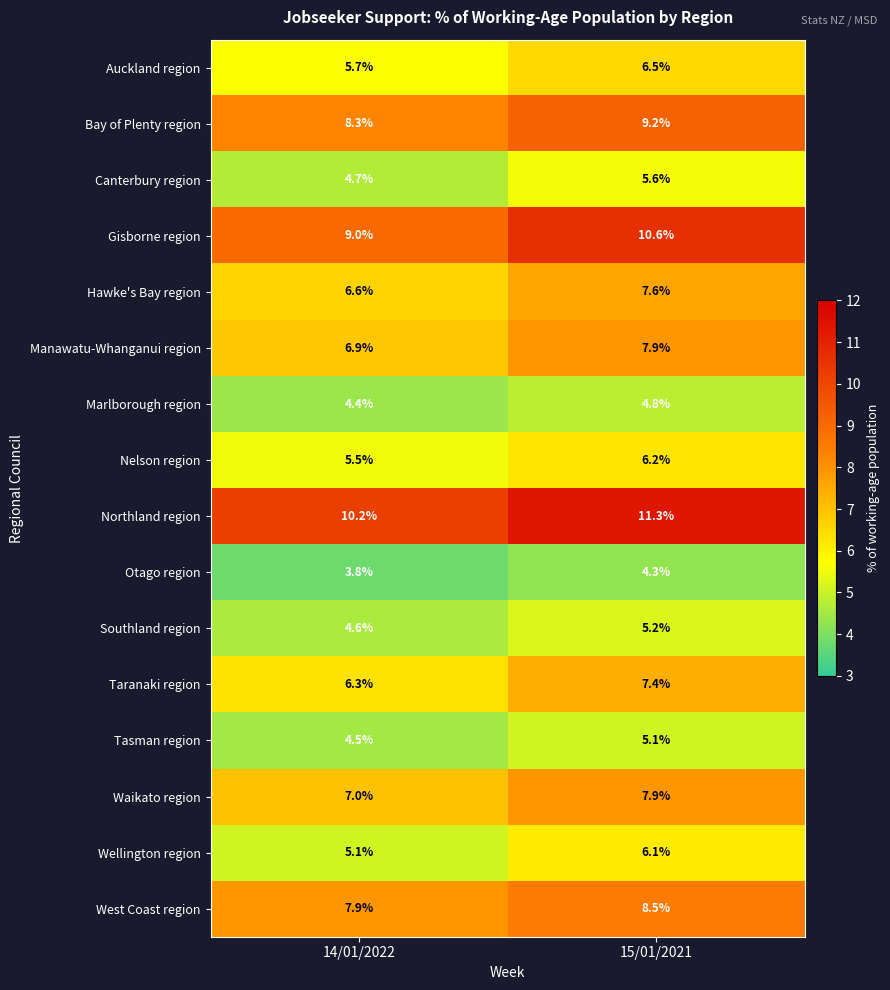

What is the maximum value shown in the chart?

11.3